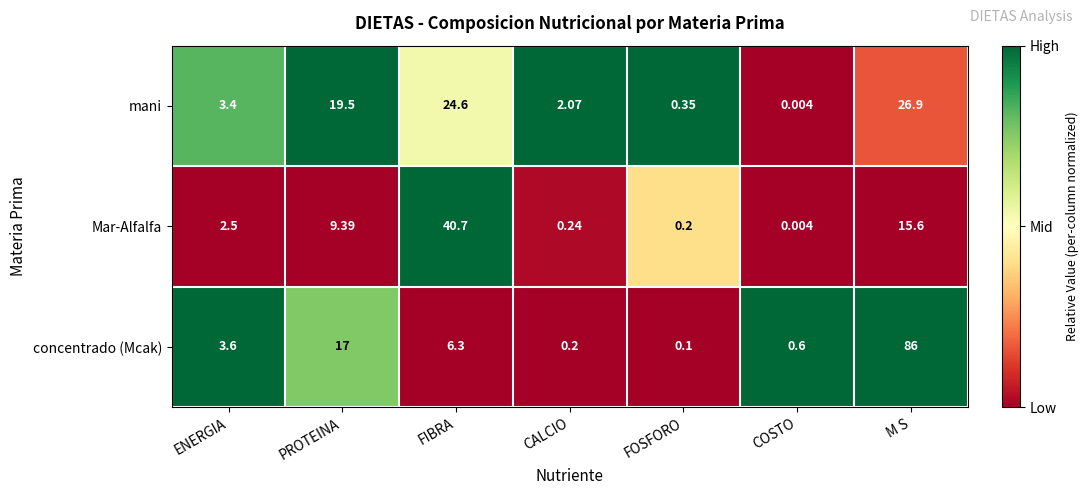

Which label corresponds to the smallest value in the chart?

COSTO